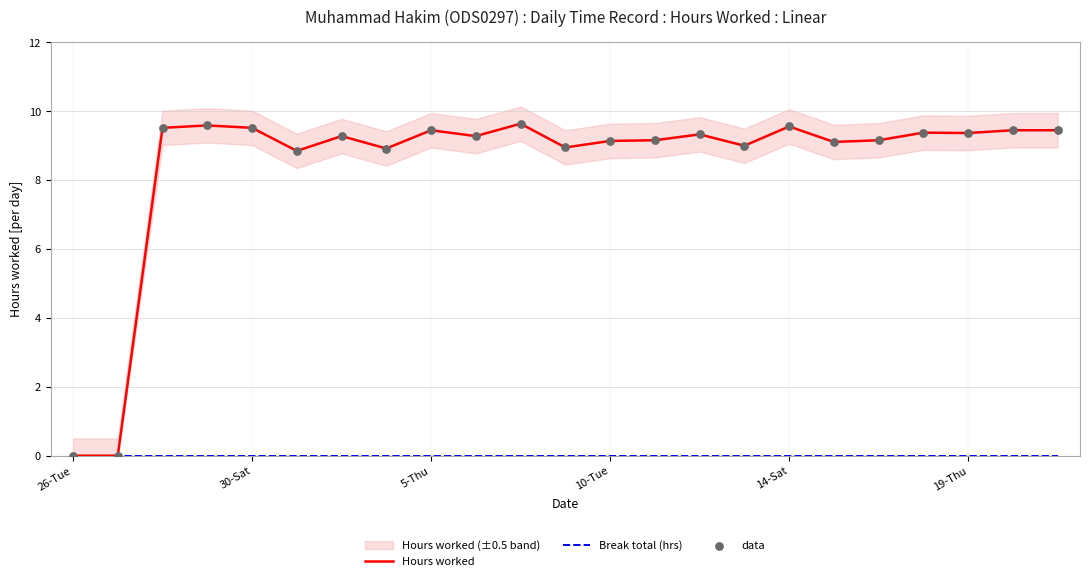

Which series reaches the minimum Y coordinate?

Hours worked